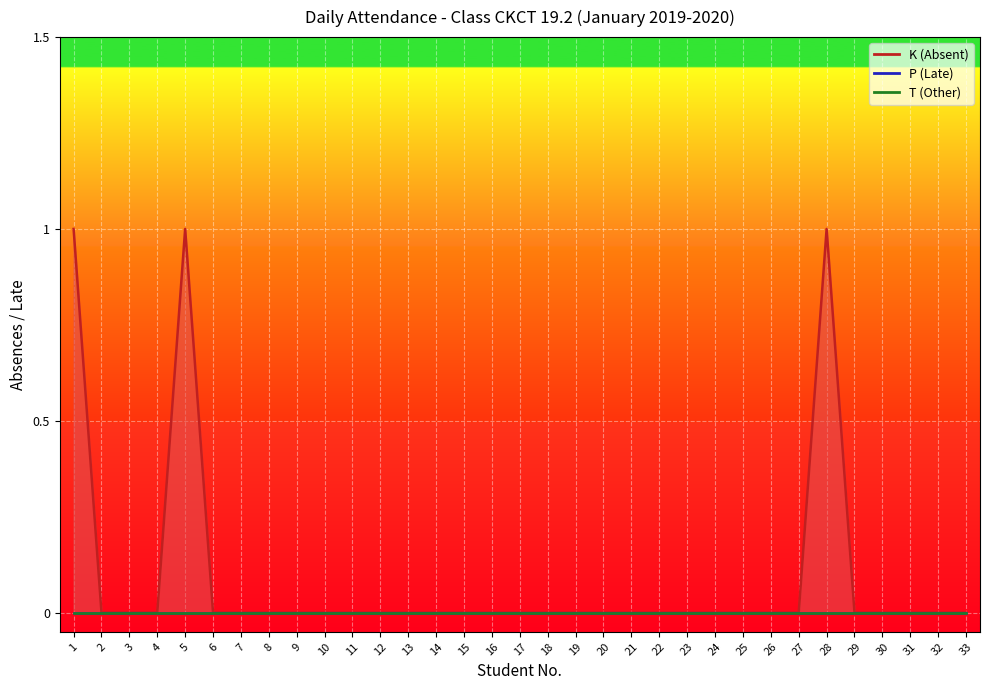

What is the difference between the maximum and second lowest values in the K series?

1